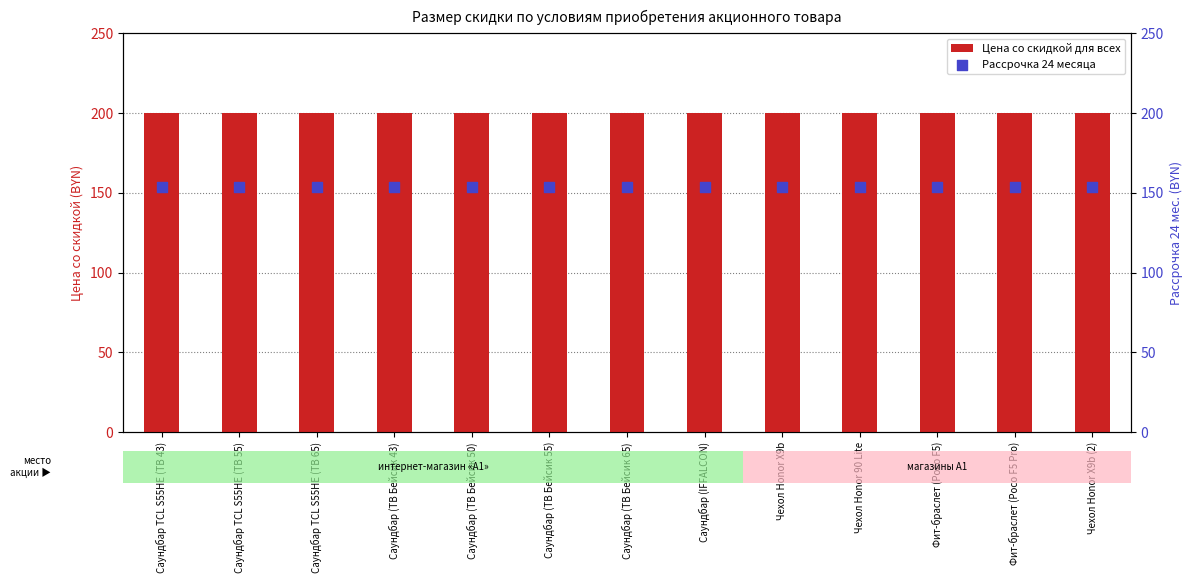

Which series contains the highest Y value?

Цена со скидкой для всех